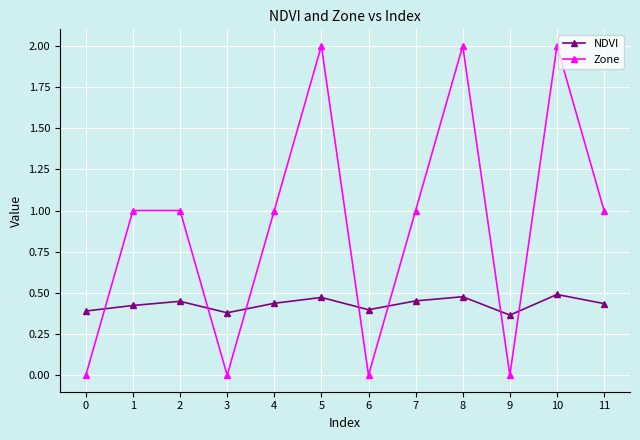

Where is the first local minimum for Zone?

3